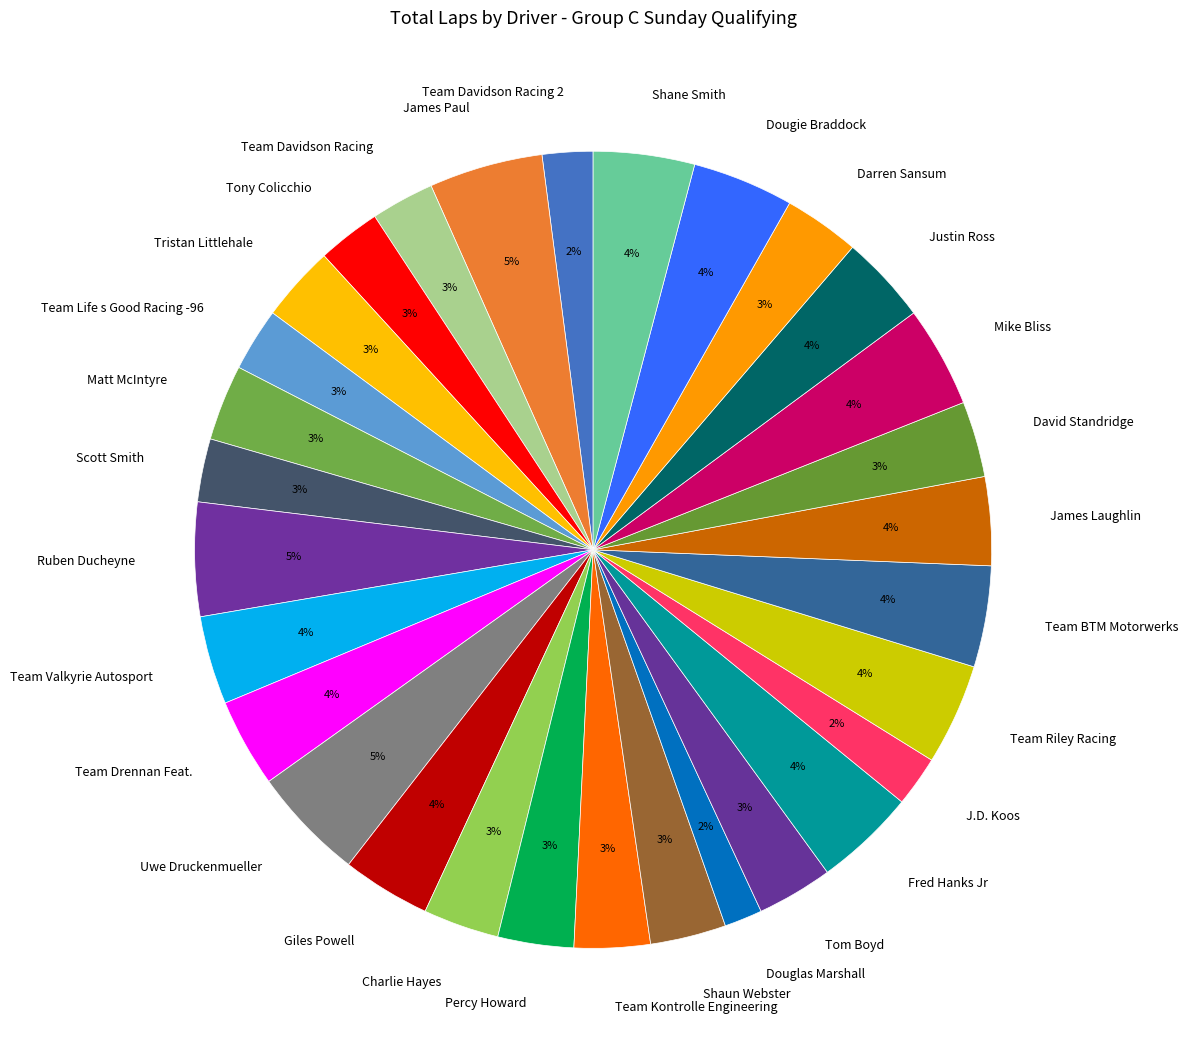

To the nearest percent, what is the average slice percentage?

3%